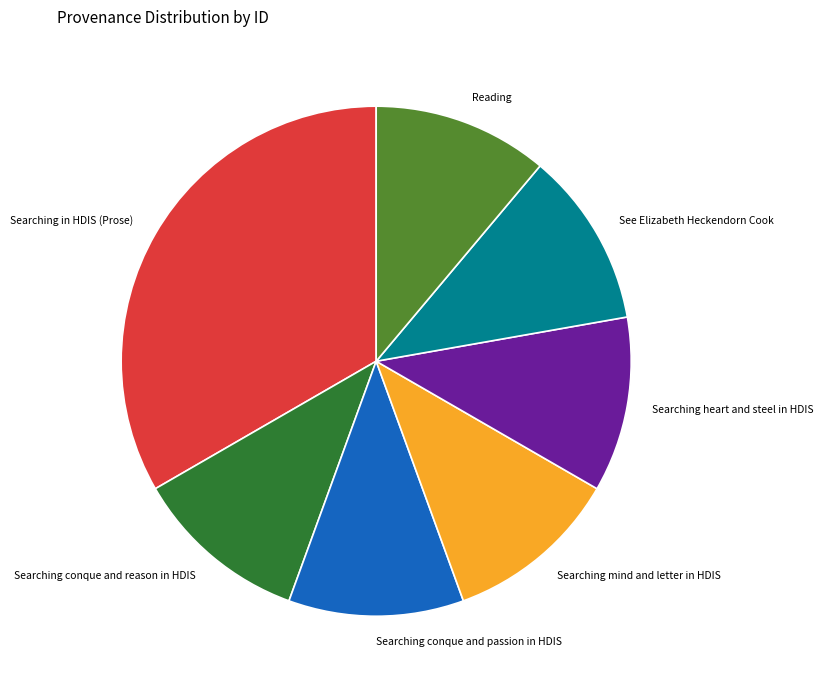

Count the number of slices in the pie.

7